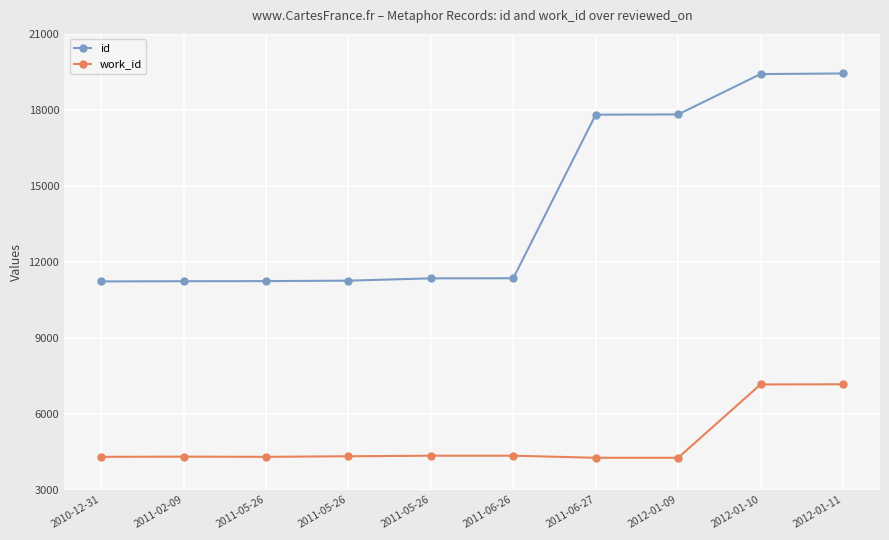

The work_id series shows 4294 at 2011-05-26. True or false?

True